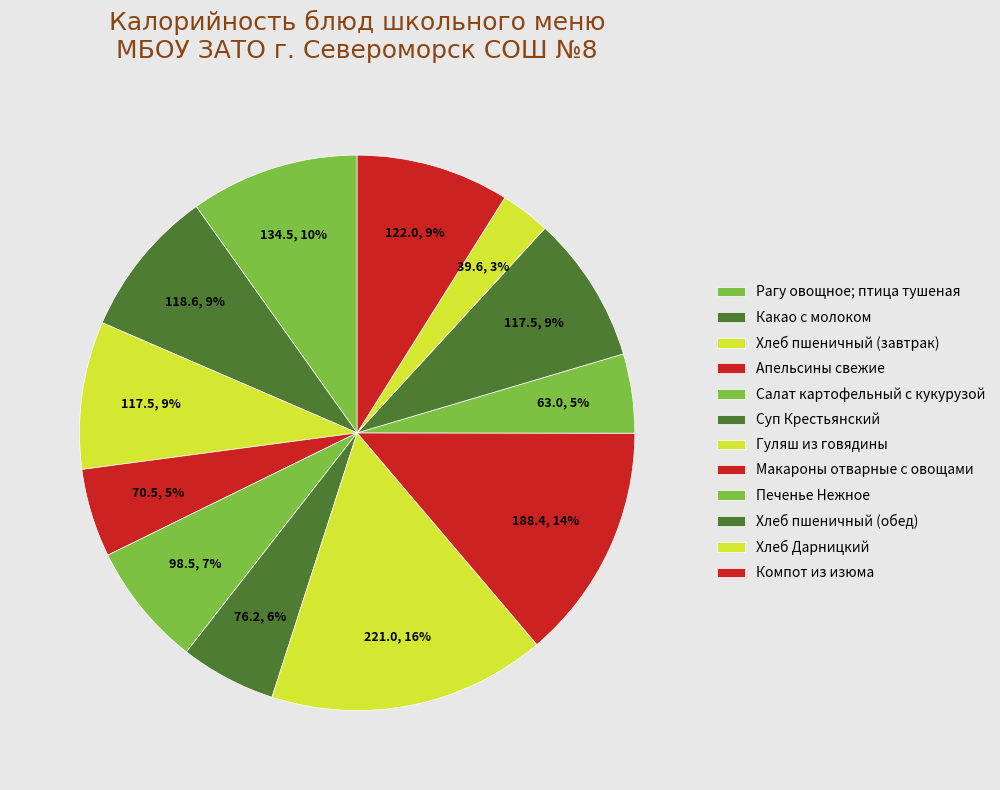

How many slices are in this pie chart?

12